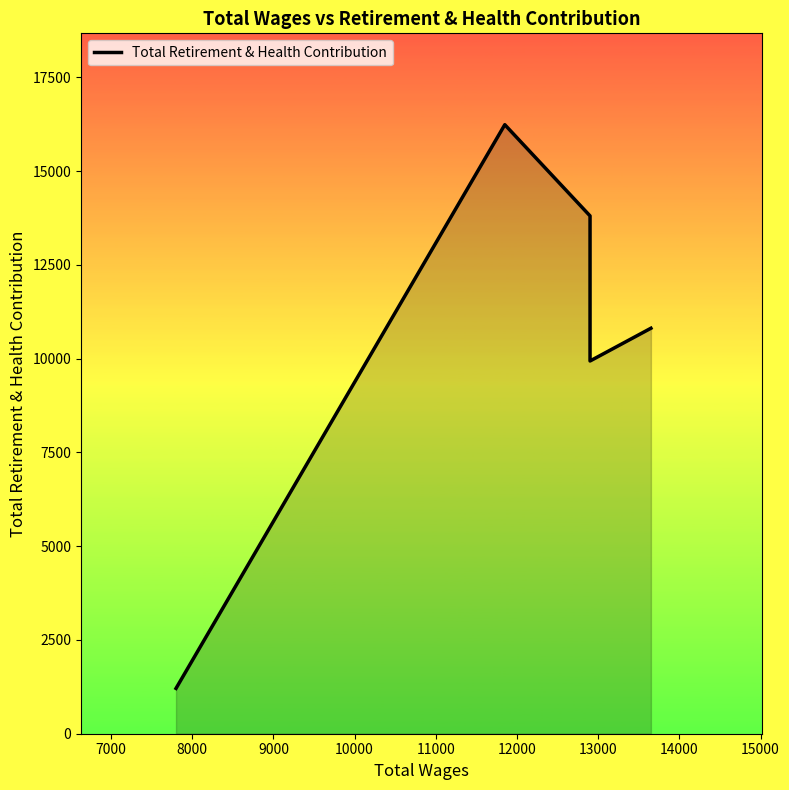

What is the value of the 1st point from the left?

1208